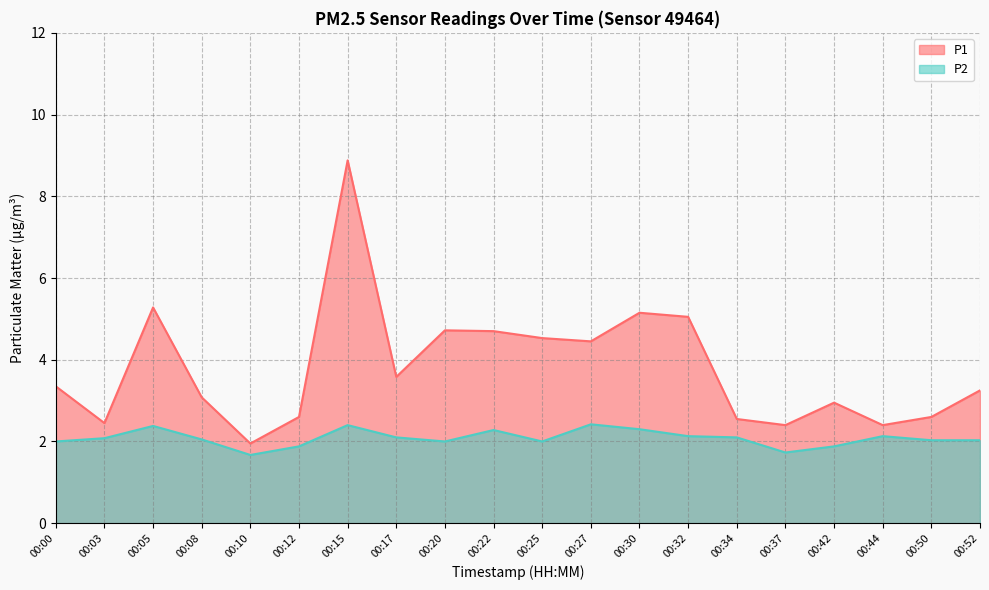

What is the maximum value for P2?

2.4